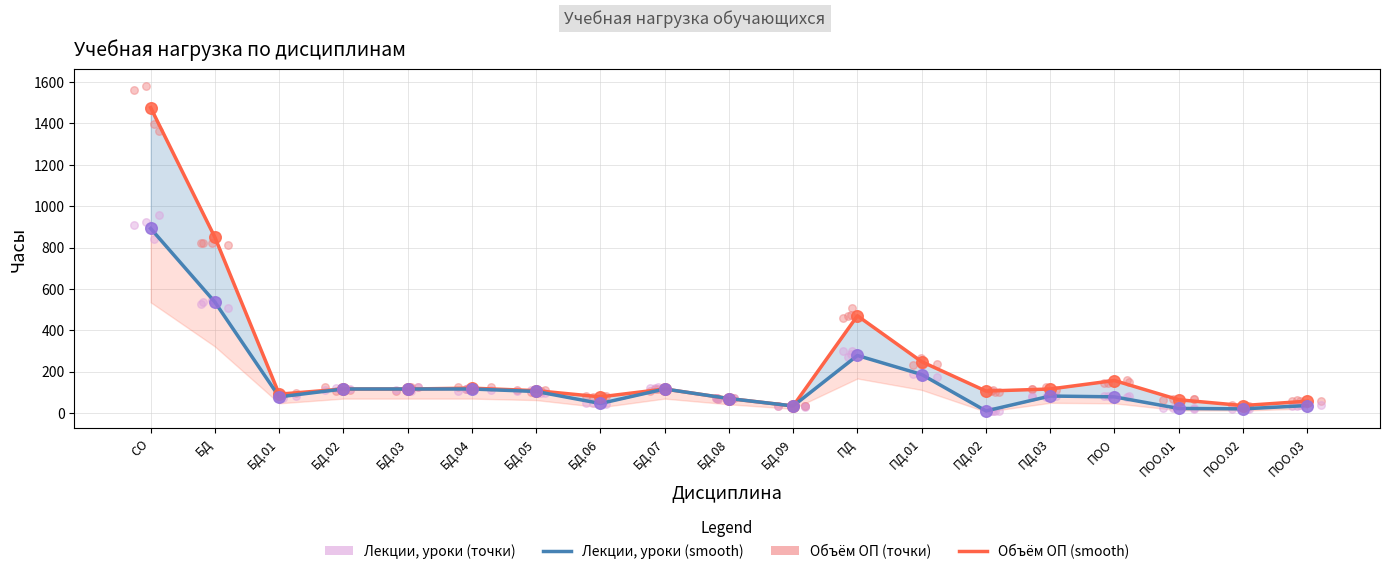

Which series has the largest total across all categories?

Объём ОП (smooth)